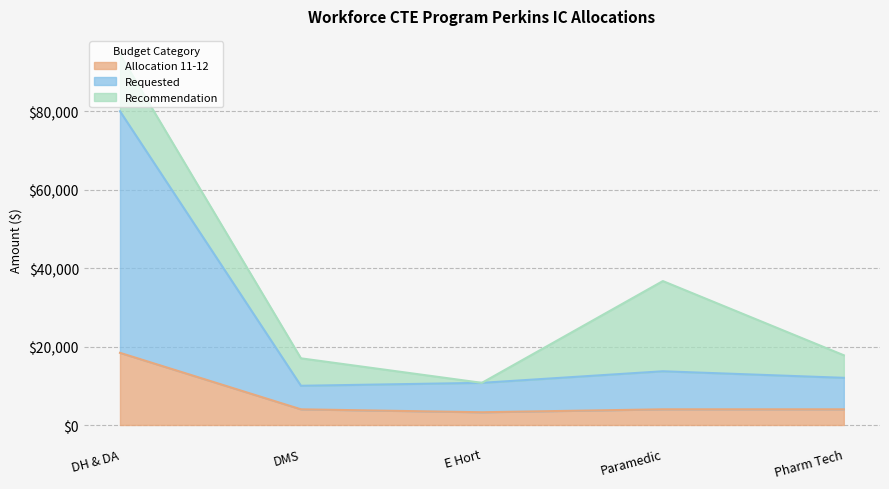

What is the average value of the Requested series?

25296